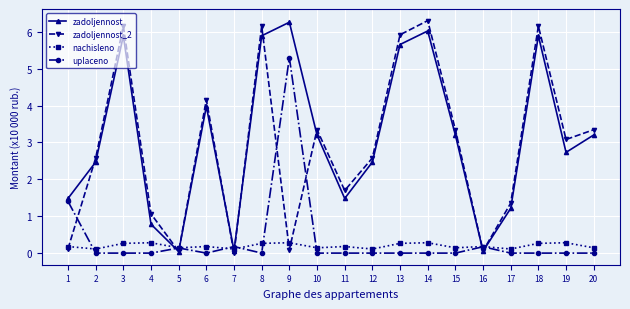

At how many categories does at least one series exceed 2?

13